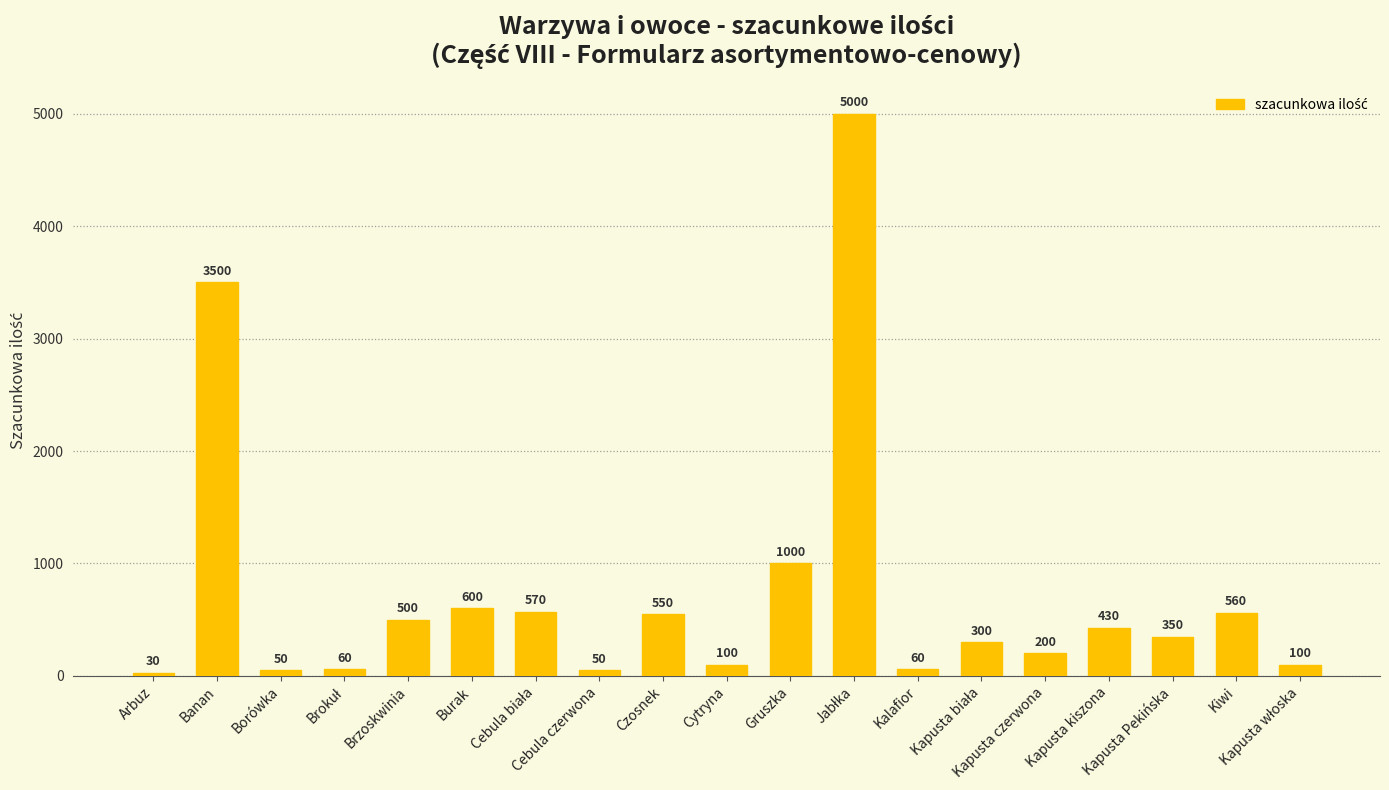

Are the bars grouped side by side (vs. stacked)?

No